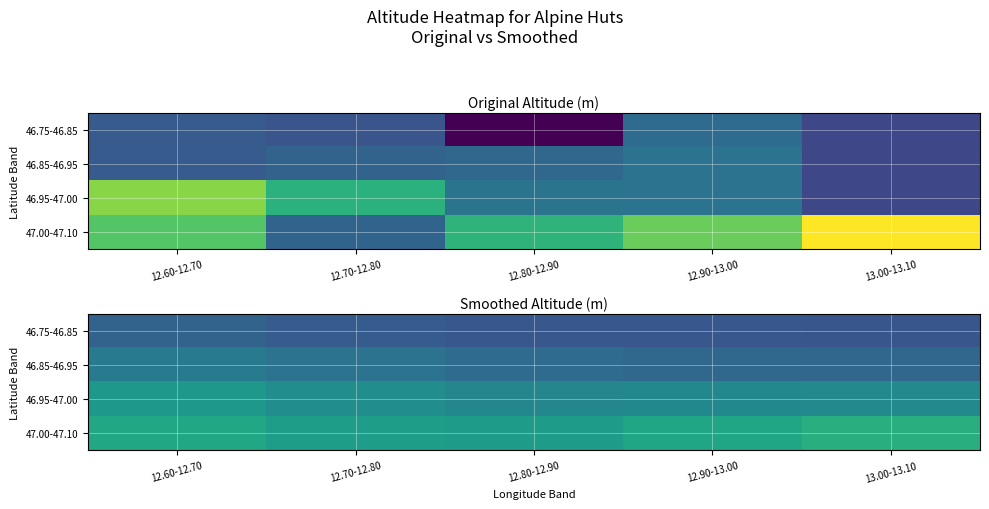

What is the smallest value displayed?

1855.8